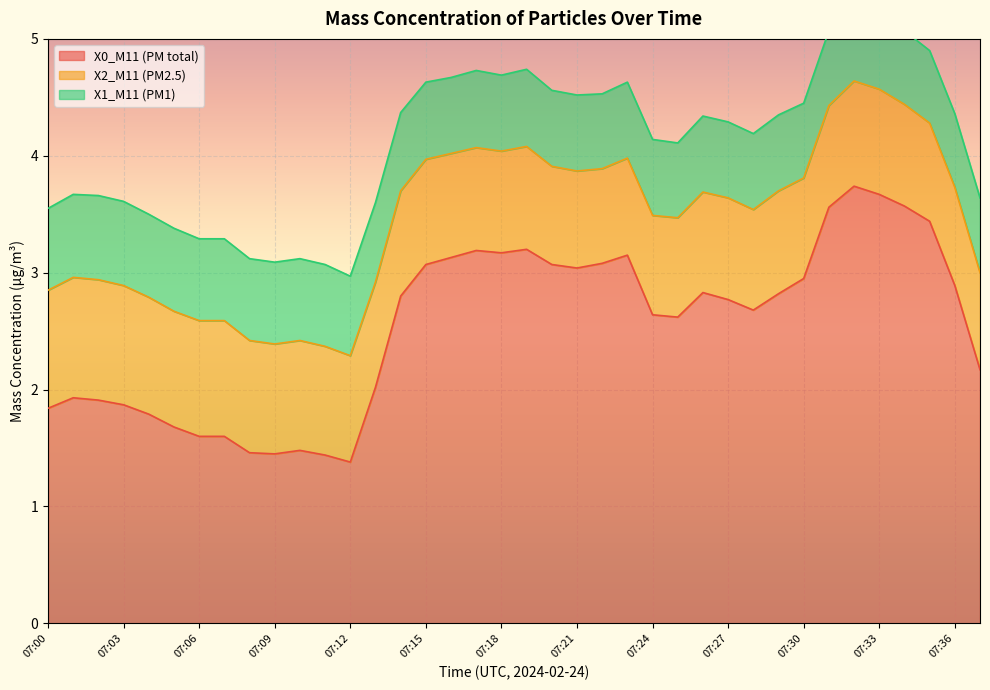

What is the difference between the maximum and minimum values in the X2_M11 (PM2.5) series?

0.2